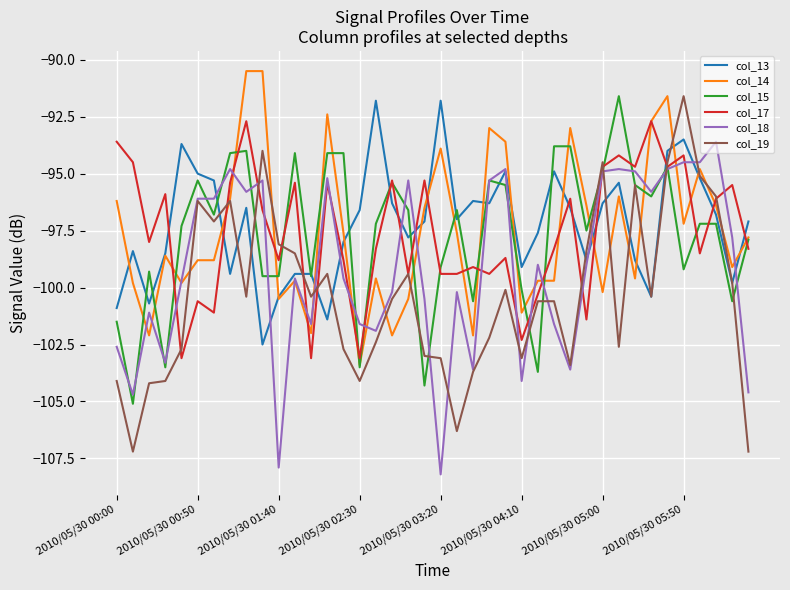

Which series has the largest range (max minus min)?

col_19